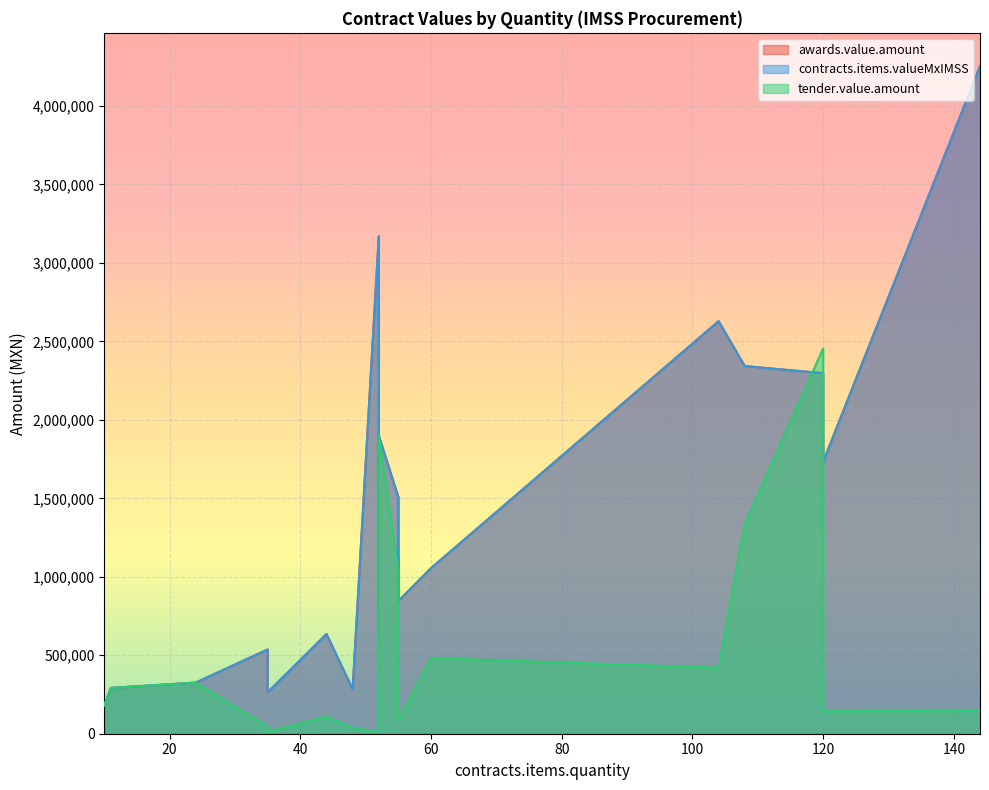

Between 52 and 24, which series saw the biggest shift?

awards.value.amount